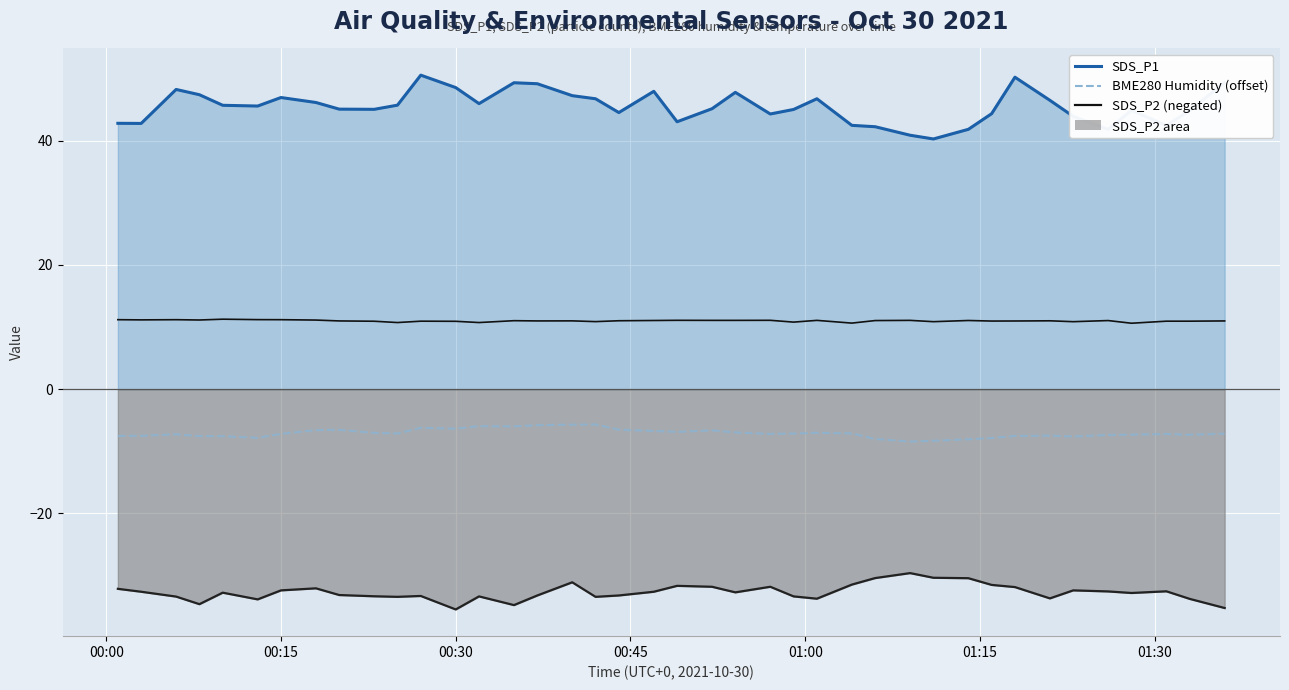

True or false: BME280 Temp has more than 0 interior local peaks.

True